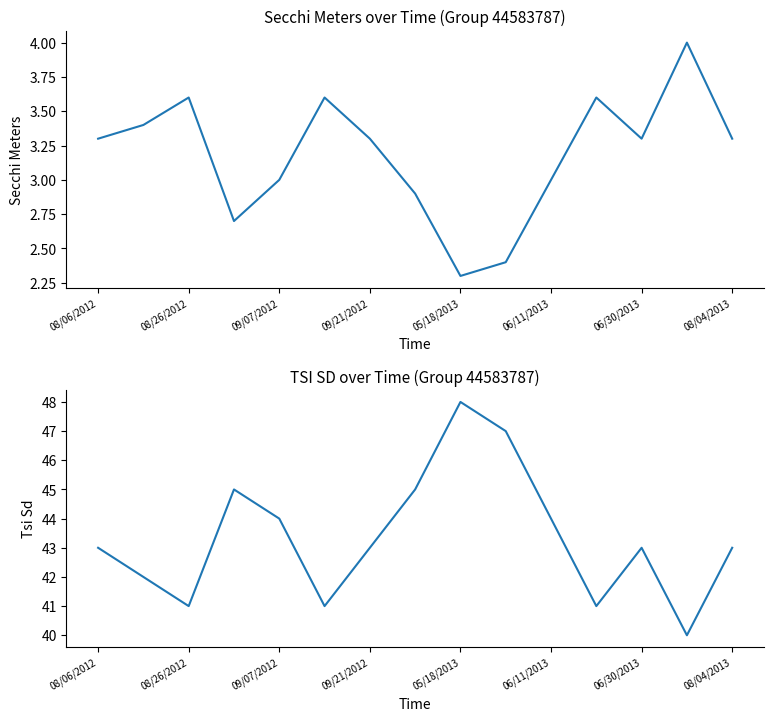

Is it true that Secchi Meters equals 1.3 at 08/26/2012?

False